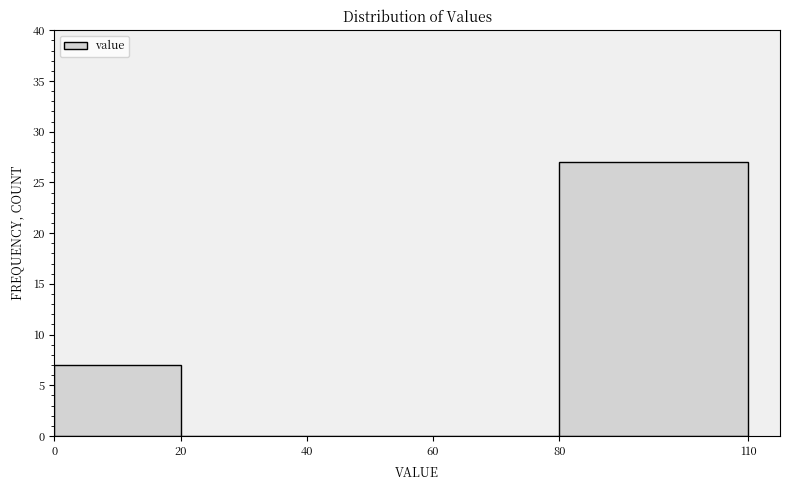

Which range on the x-axis has the tallest bar?

80 to 110